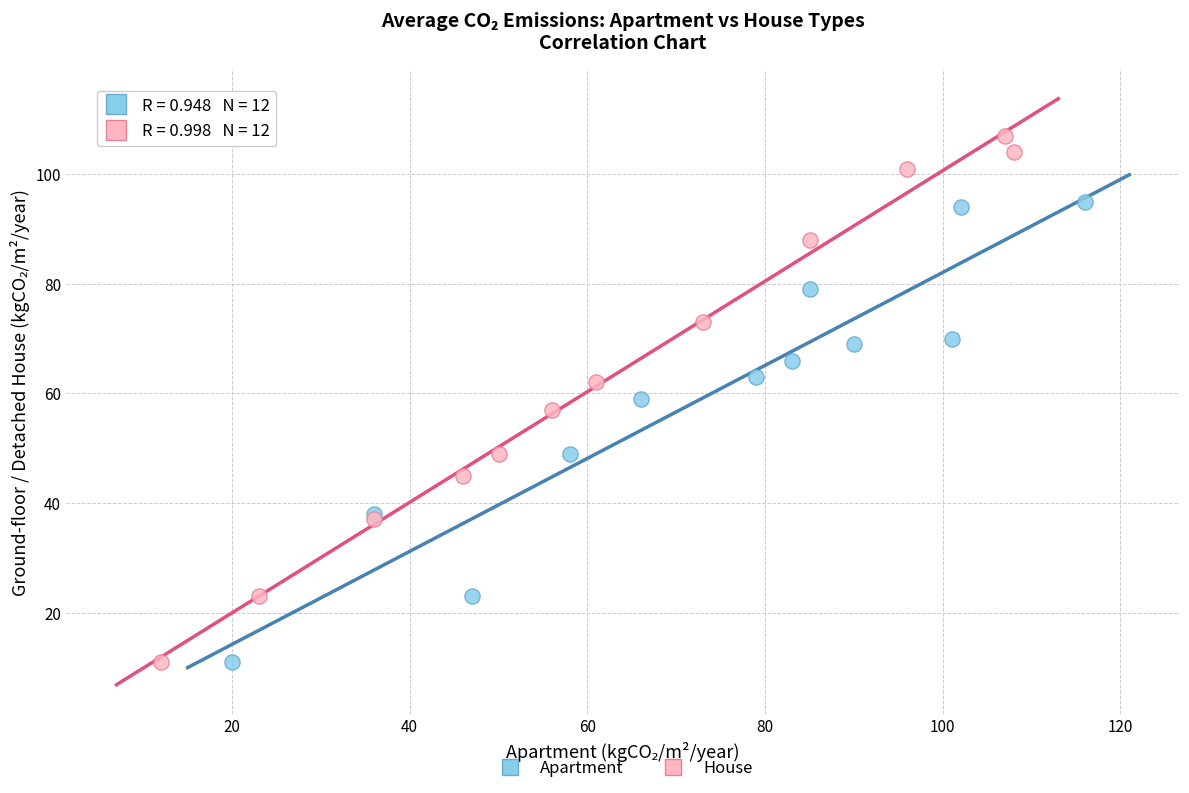

Which series contains the highest Y value?

House